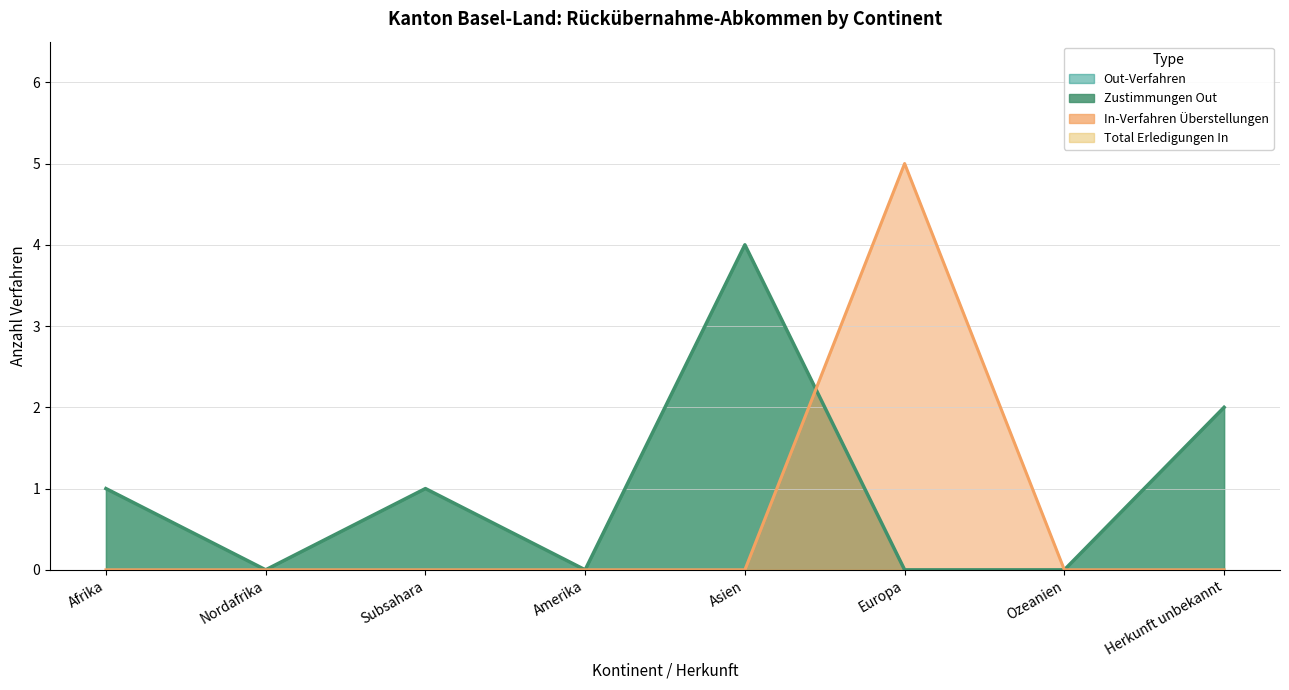

Which series has the widest spread of values?

In-Verfahren Überstellungen (col_8)